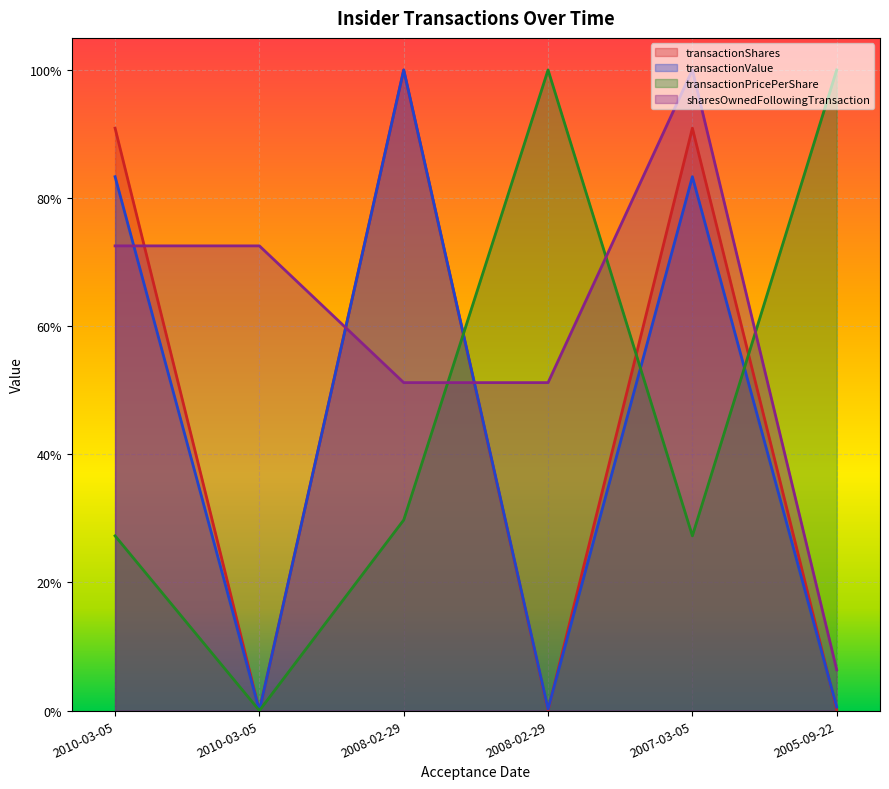

The transactionPricePerShare series shows 20.7 at 2008-02-29. True or false?

False